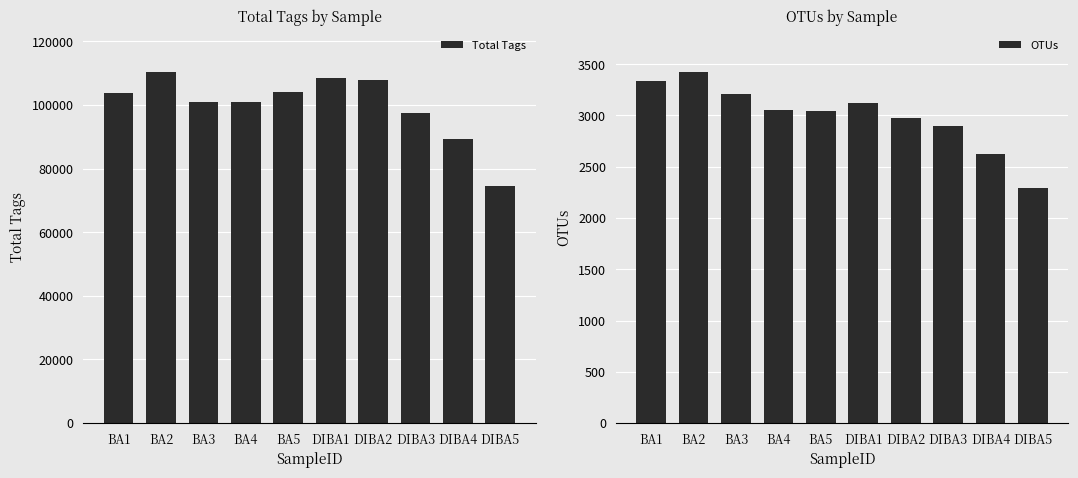

Reading left to right, list all the values displayed in this chart.

Total Tags: BA1=103675	BA2=110231	BA3=100958	BA4=101068	BA5=104147	DIBA1=108366	DIBA2=107775	DIBA3=97609	DIBA4=89416	DIBA5=74632
OTUs: BA1=3339	BA2=3419	BA3=3208	BA4=3050	BA5=3041	DIBA1=3118	DIBA2=2976	DIBA3=2897	DIBA4=2624	DIBA5=2296